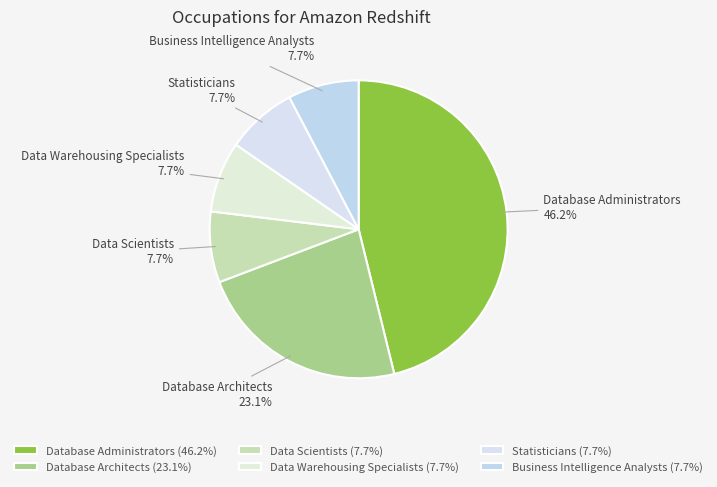

To the nearest percent, what is the difference between the largest and smallest slice percentages?

38%